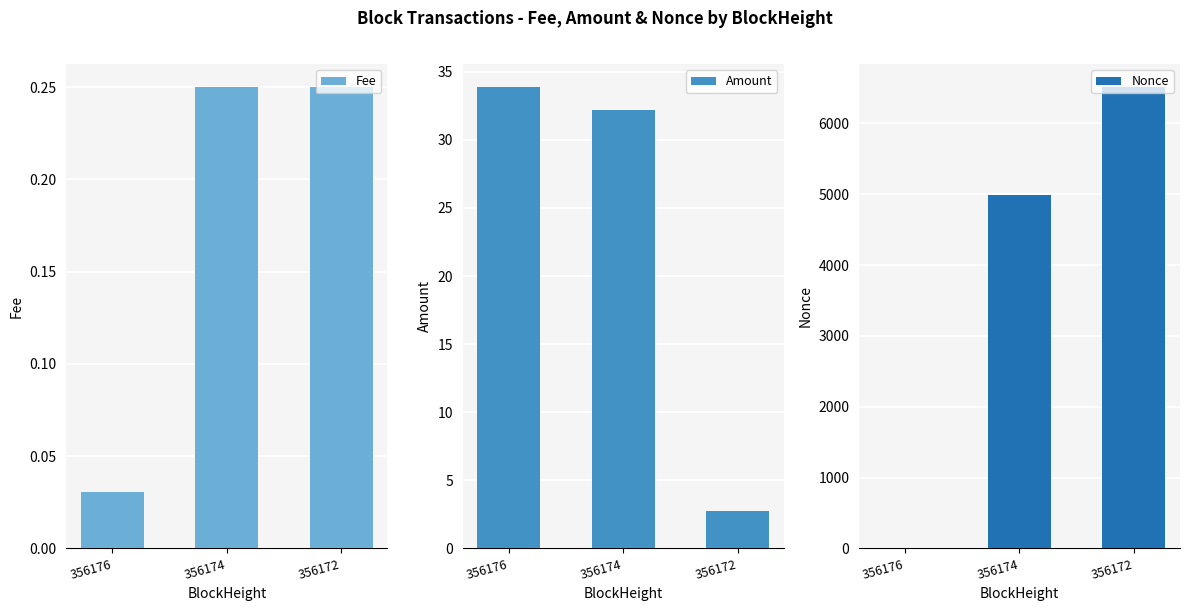

The value of Nonce at 356172 is 8657.1. True or false?

False